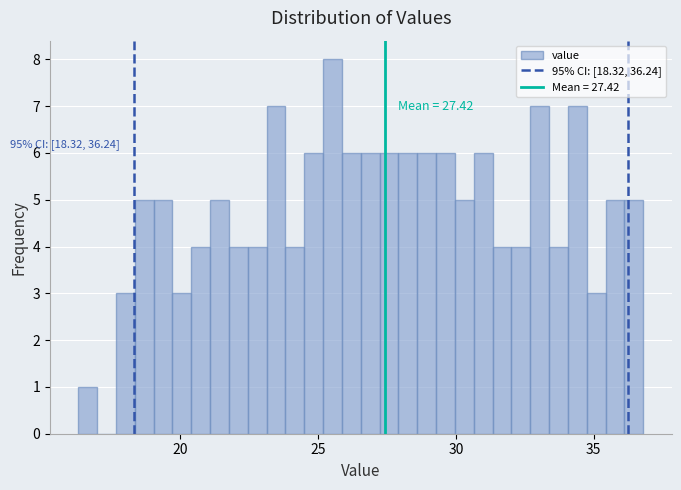

Around what value on the x-axis is the tallest bar? Give the approximate position of its centre, as read against the axis.

25.5